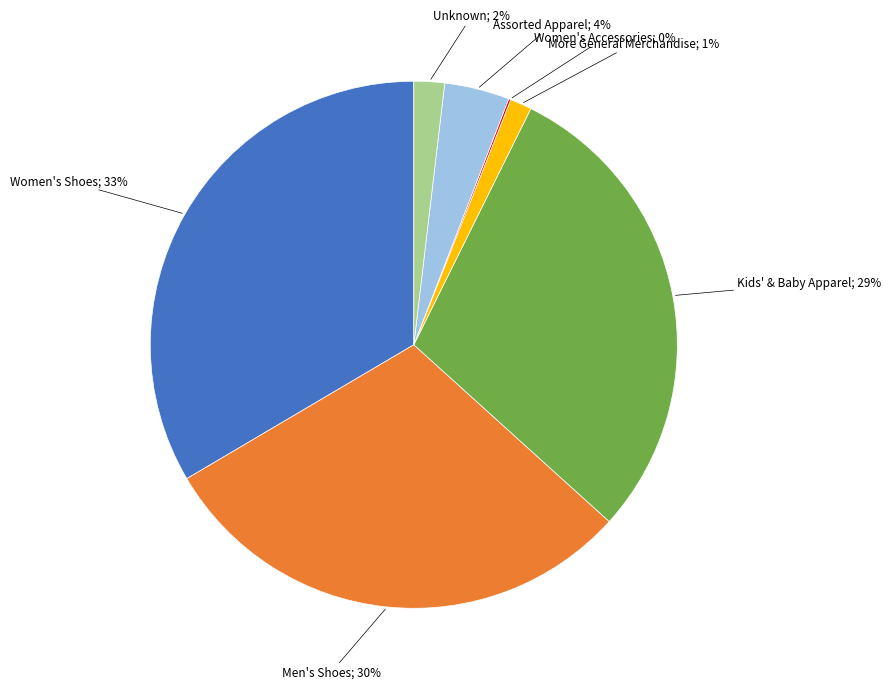

Is there any slice that represents more than half of the pie?

No